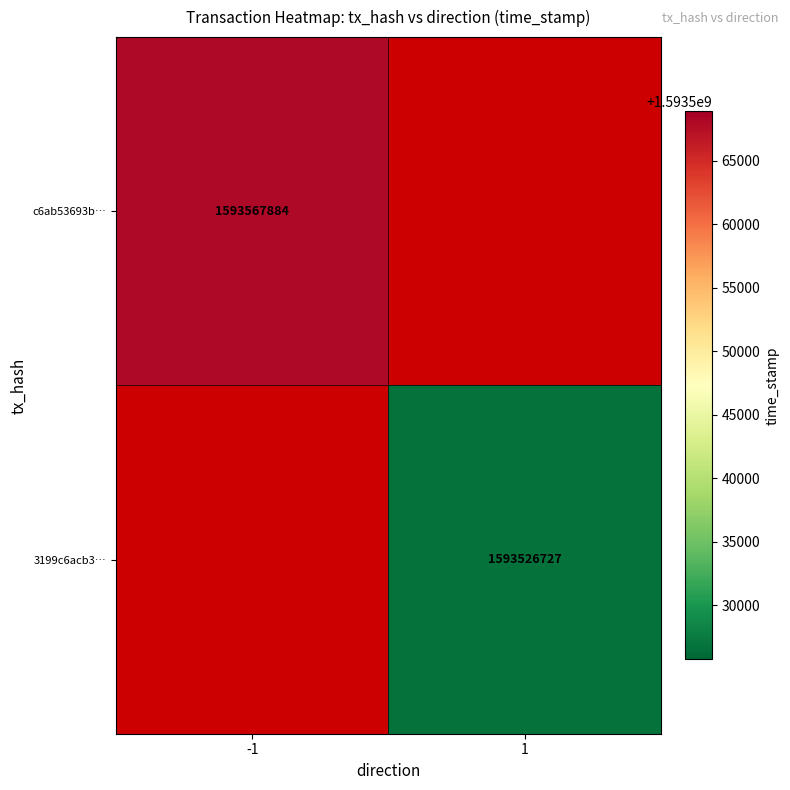

Is the value of 3199c6acb3… at -1 greater than the value of c6ab53693b… at -1?

No